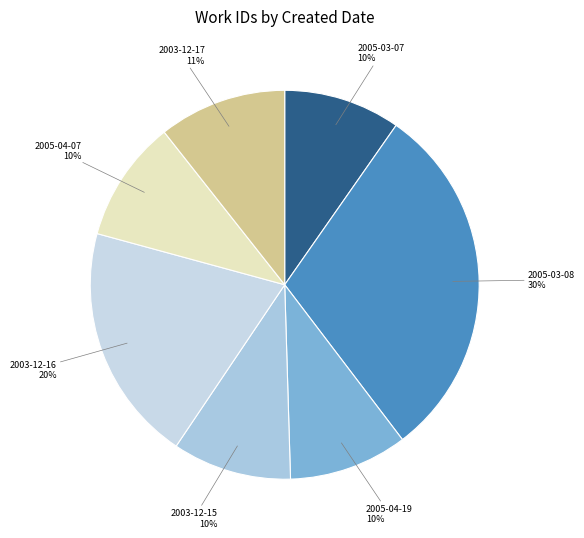

Which category has the smallest portion of the pie?

2005-03-07